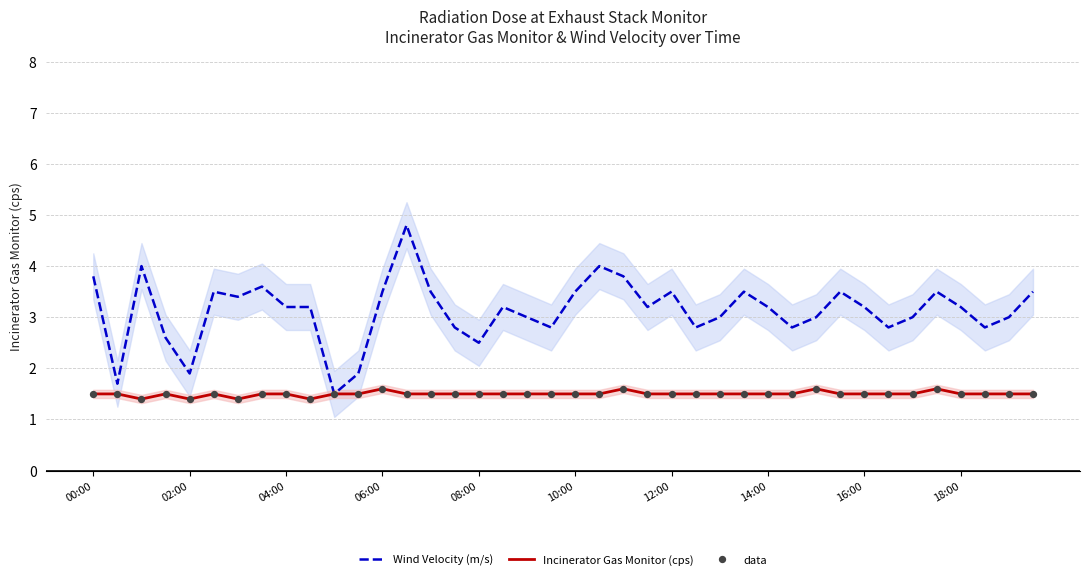

At how many categories does at least one series exceed 3?

23